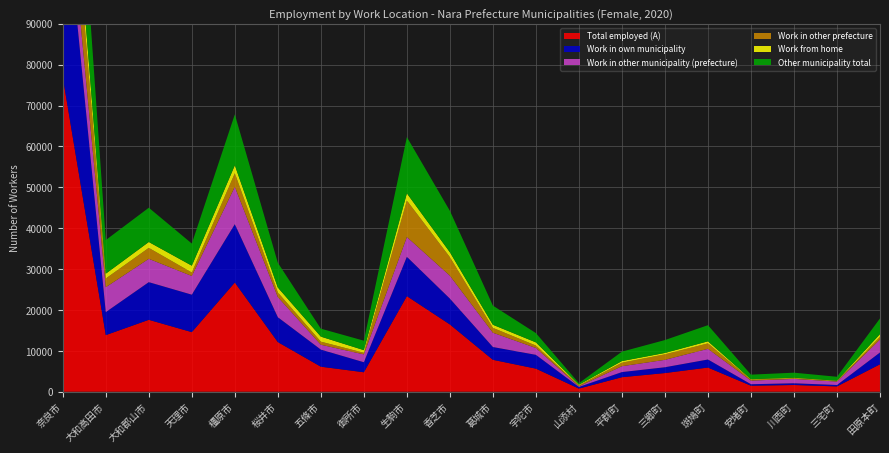

Reading left to right, transcribe all the data shown in this chart.

Total employed (A): 76926	13848	17592	14577	26713	12141	6125	4764	23379	16455	7809	5648	770	3553	4572	5914	1475	1648	1301	6711
Work in own municipality: 49156	5630	9213	9163	14266	6084	4180	2452	9621	6322	3129	3375	396	1255	1419	1971	363	421	344	2888
Work in other municipality (prefecture): 9584	6086	5706	4573	9148	4941	1196	1920	4846	5607	3495	1678	153	1434	1811	2613	883	1075	838	3184
Work in other prefecture: 18186	2132	2673	841	3299	1116	749	392	8912	4526	1185	595	221	864	1342	1330	229	152	119	639
Work from home: 6181	1181	1442	1679	1961	1204	1231	647	1772	1205	764	775	177	400	346	505	119	137	101	689
Other municipality total: 27770	8218	8379	5414	12447	6057	1945	2312	13758	10133	4680	2273	374	2298	3153	3943	1112	1227	957	3823